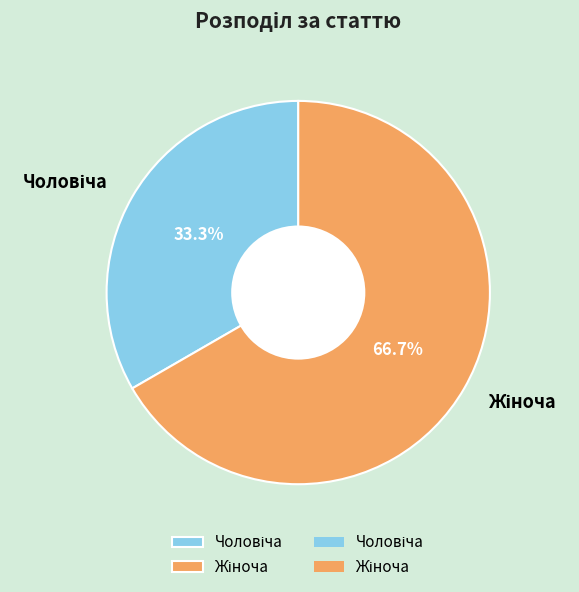

Is there a majority slice in this chart?

Yes